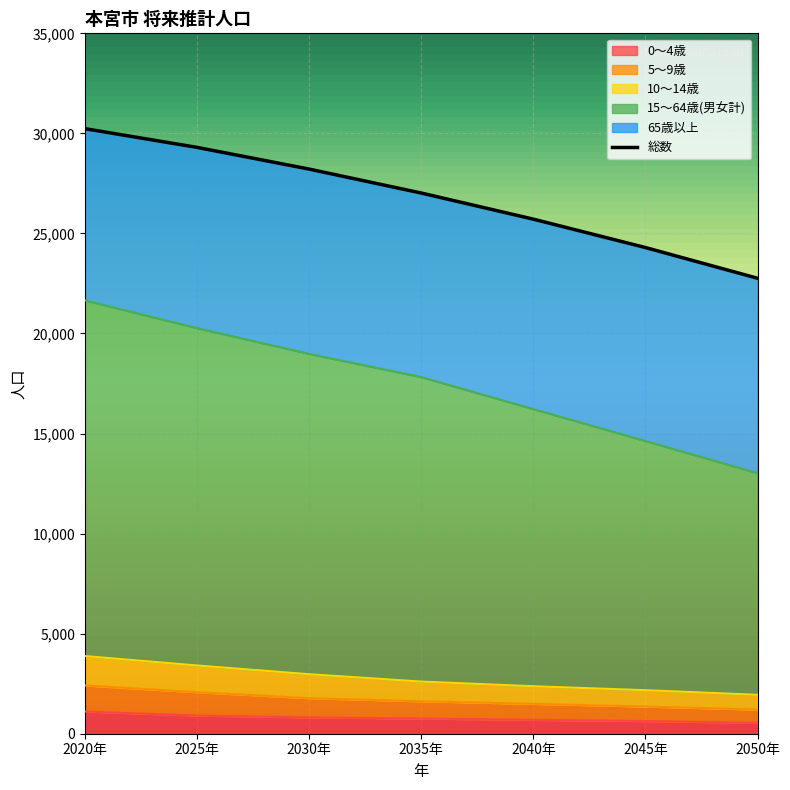

The 0～4歳 series shows 693 at 2040年. True or false?

True